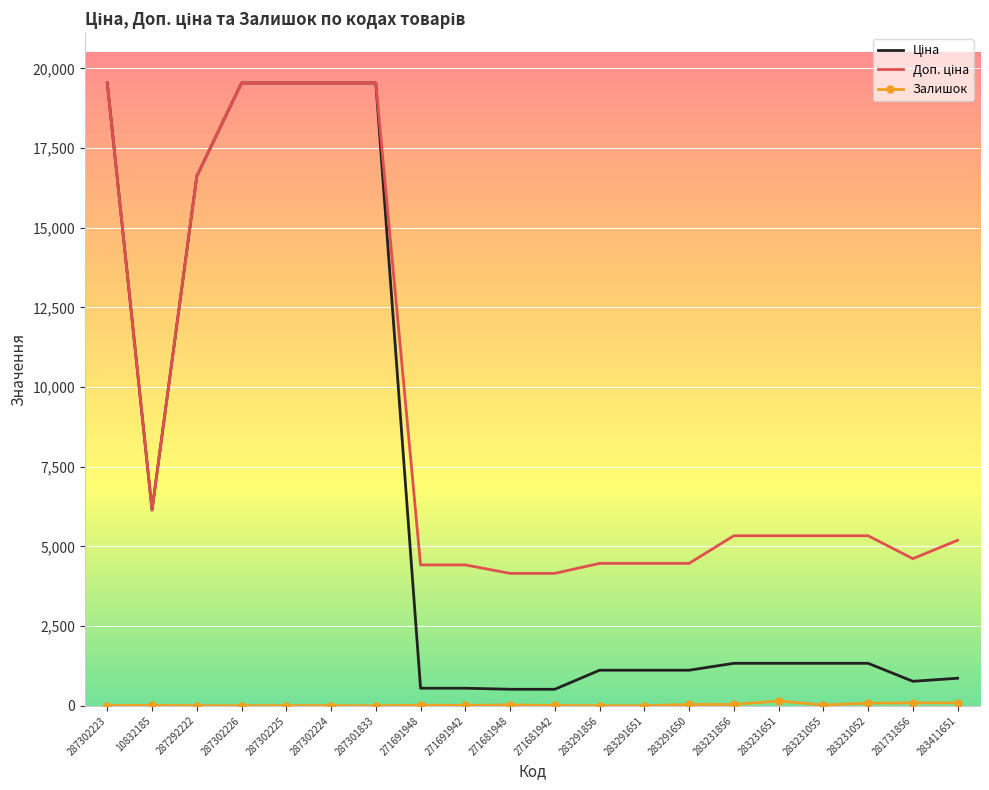

Which label corresponds to the smallest value in the chart?

287301833